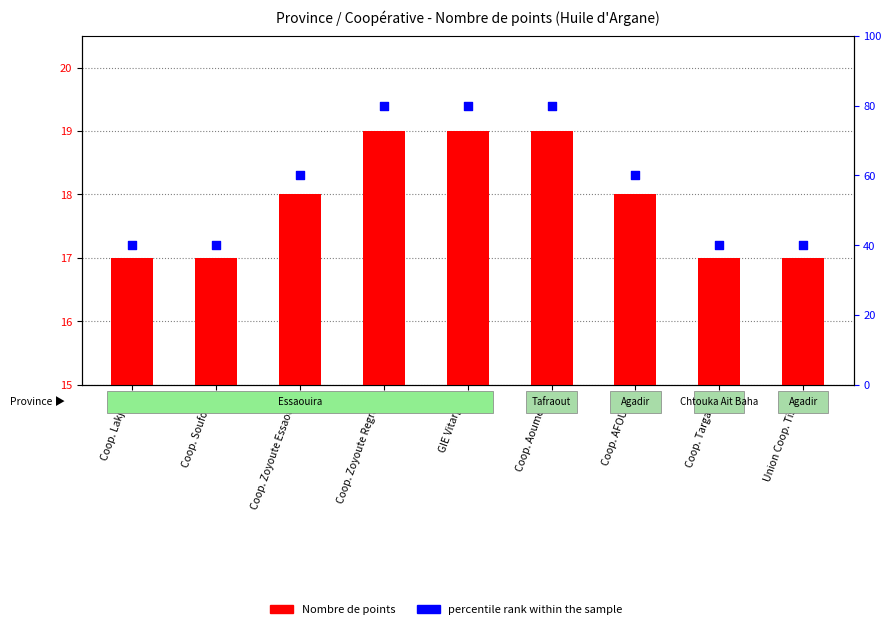

Which series has the largest total across all categories?

percentile rank within the sample